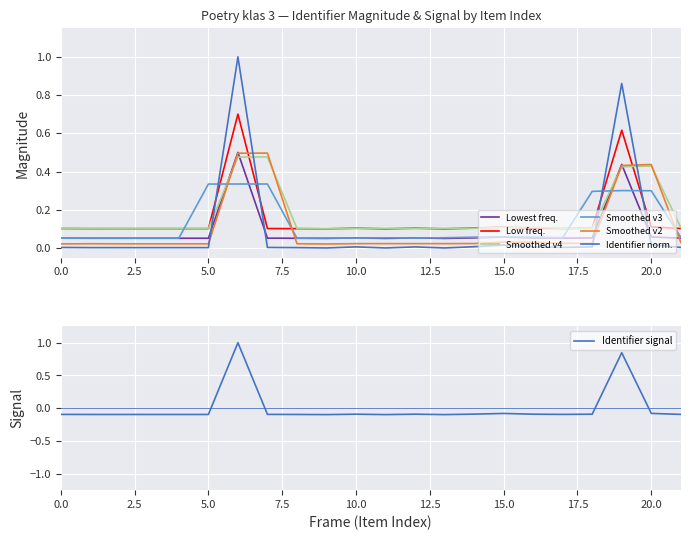

Count the number of categories in the chart.

22